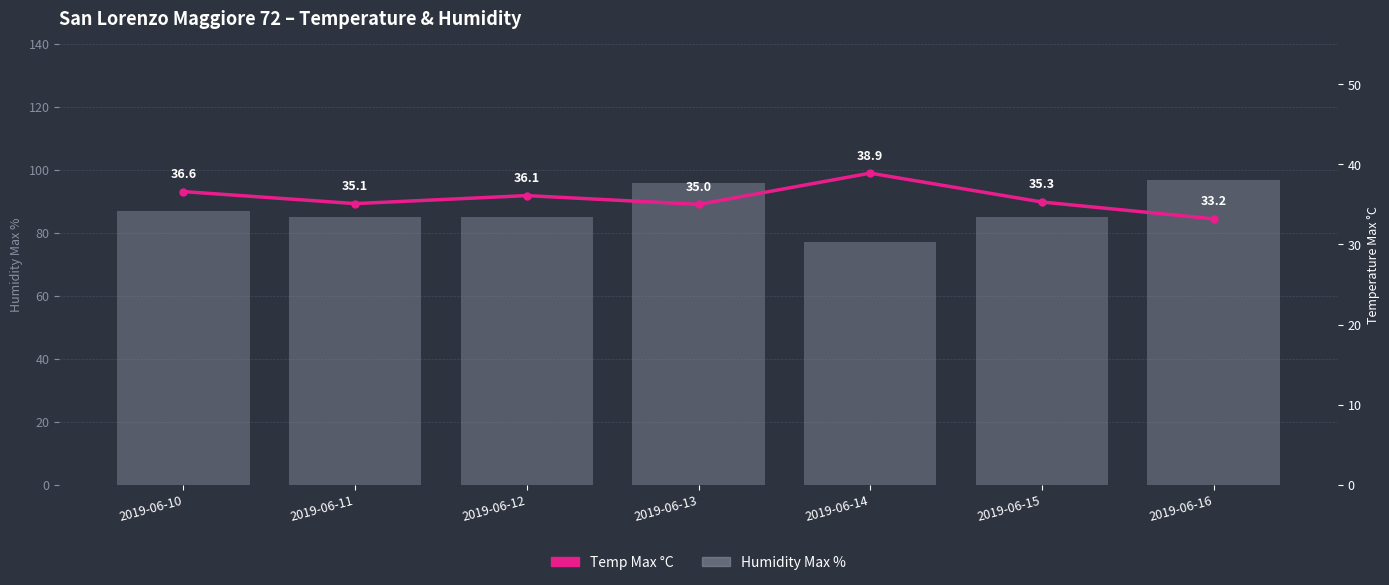

Reading right to left, transcribe all the data shown in this chart.

Humidity Max %: 2019-06-16=97.0	2019-06-15=85.0	2019-06-14=77.0	2019-06-13=96.0	2019-06-12=85.0	2019-06-11=85.0	2019-06-10=87.0
Temp Max °C: 2019-06-16=33.2	2019-06-15=35.3	2019-06-14=38.9	2019-06-13=35.0	2019-06-12=36.1	2019-06-11=35.1	2019-06-10=36.6